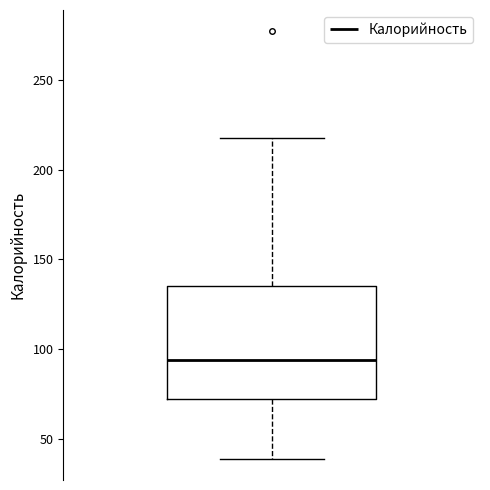

Where does the lower whisker of the box end on the y-axis? The values are not printed on the chart, so give them approximately, as read against the axis.

40